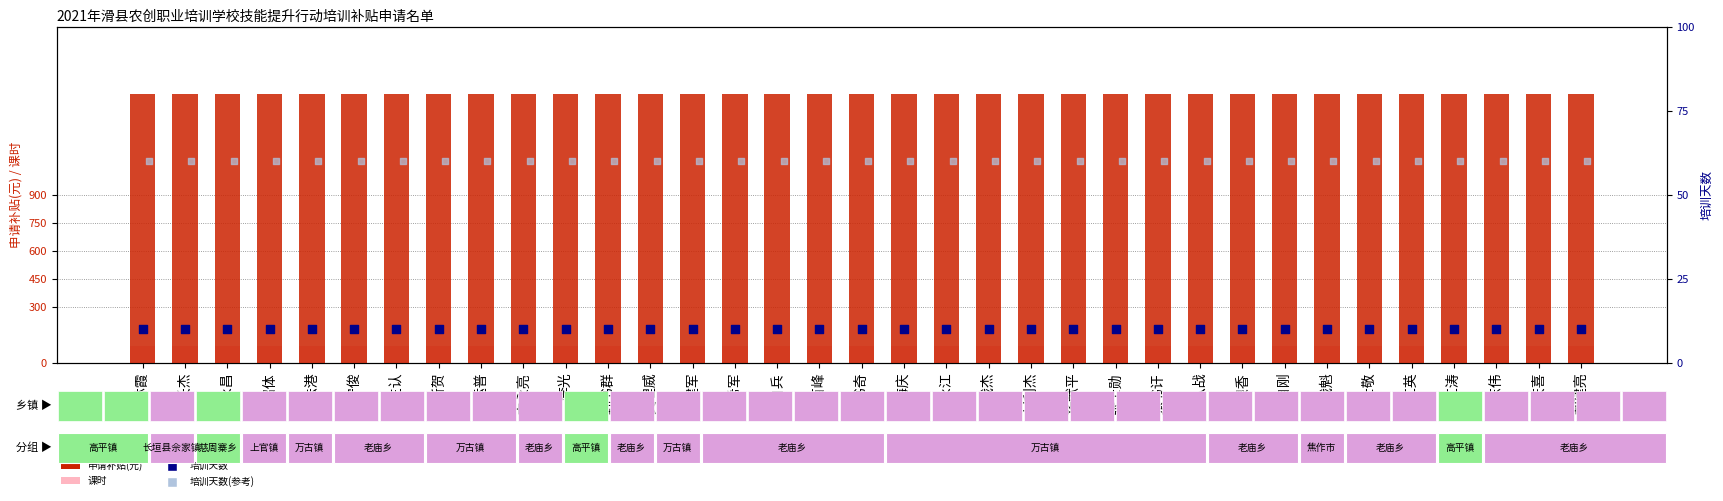

What are all the series names shown in the legend?

申请补贴(元), 课时, 培训天数, 培训天数(参考)